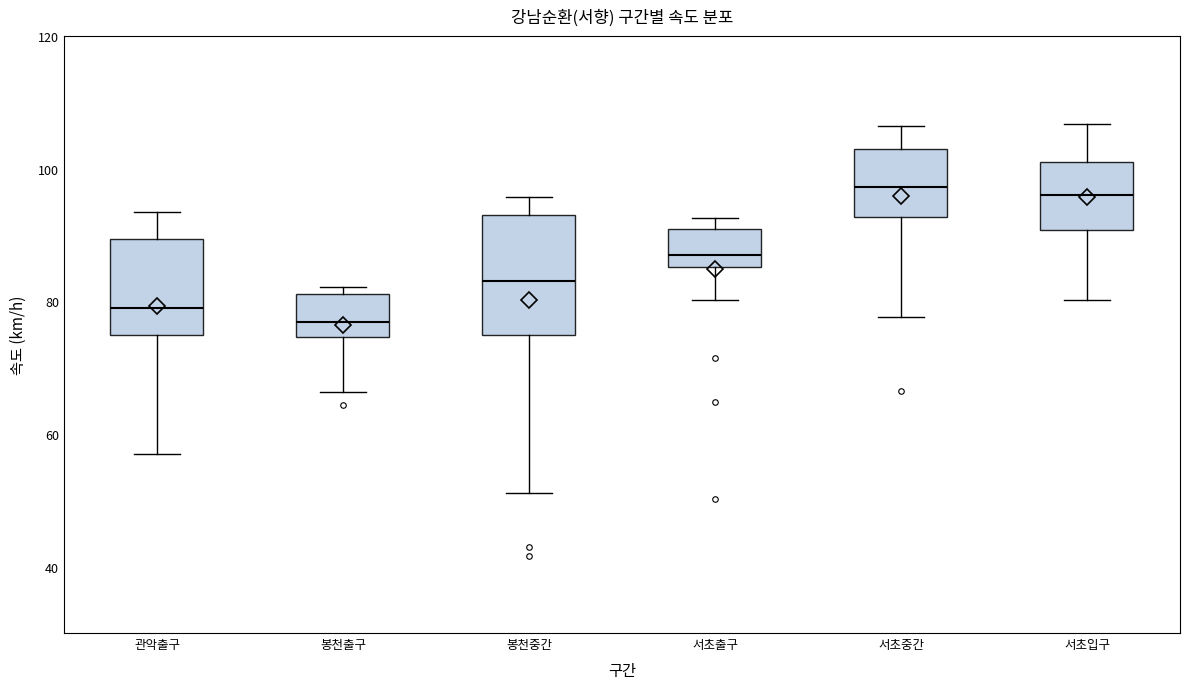

Comparing the boxes themselves (not the whiskers), which one is the tallest?

봉천중간